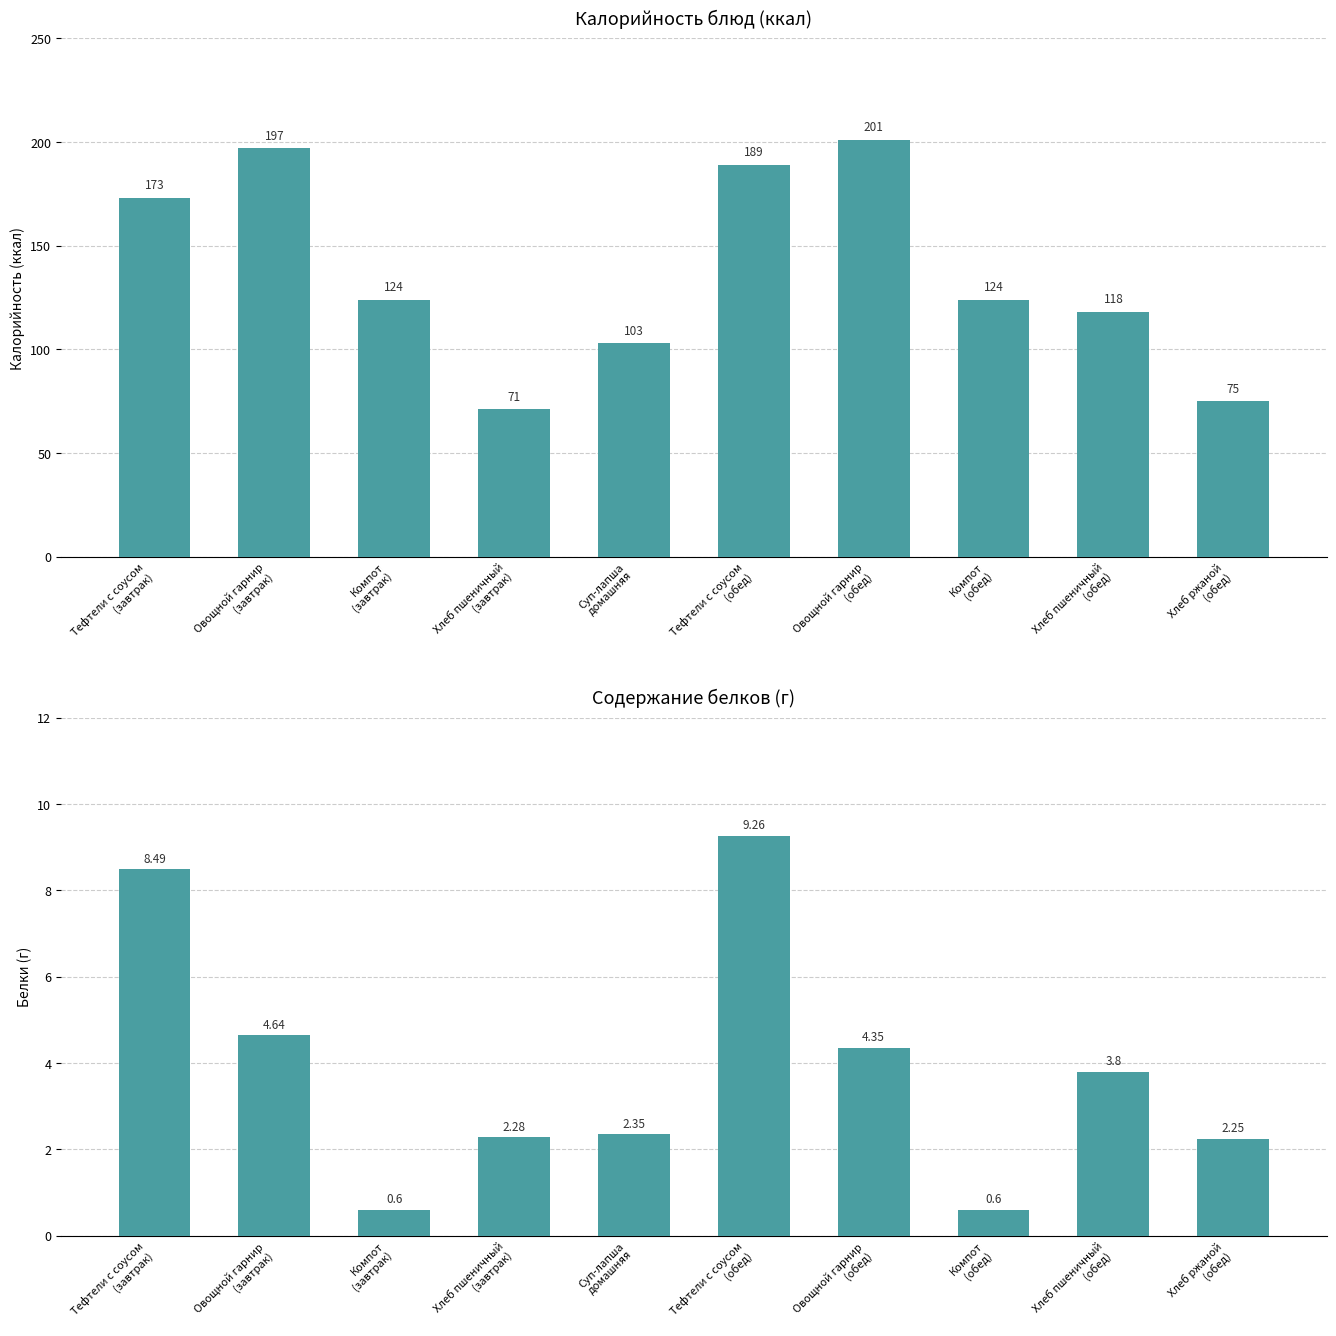

Reading left to right, extract all data points from this chart.

Калорийность: 173.0	197.0	124.0	71.0	103.0	189.0	201.0	124.0	118.0	75.0
Белки: 8.5	4.6	0.6	2.3	2.4	9.3	4.3	0.6	3.8	2.2